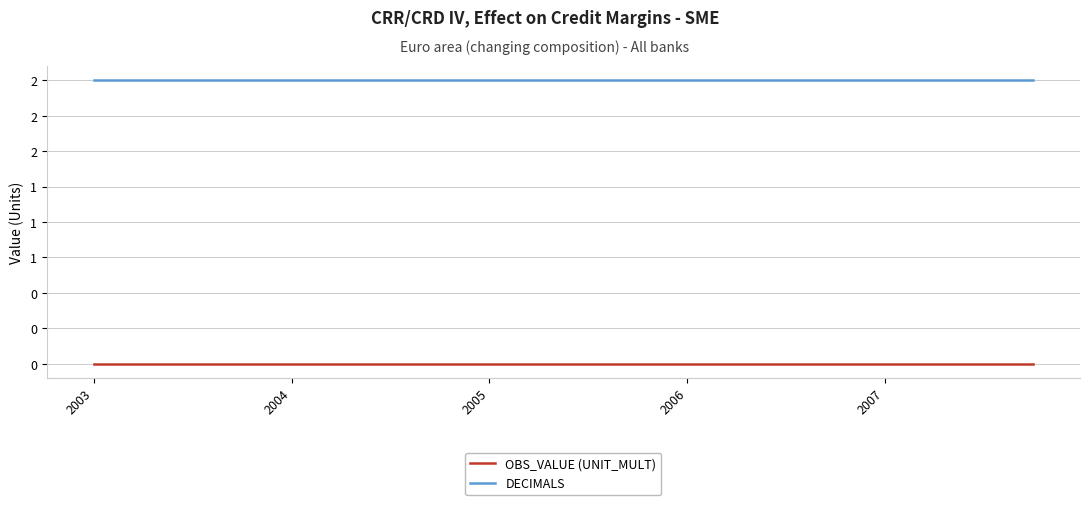

At which label is OBS_VALUE (UNIT_MULT) closest to 0?

2003